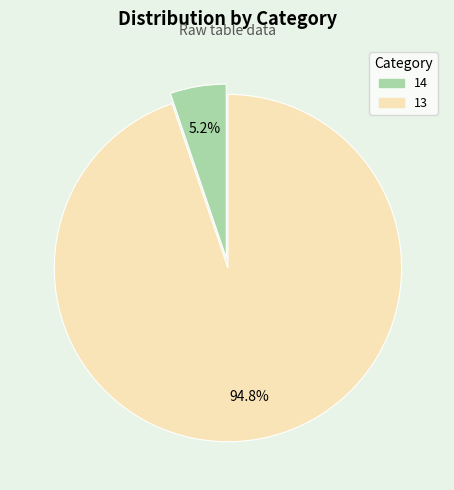

What percentage do 14 and 13 together represent?

100.0%